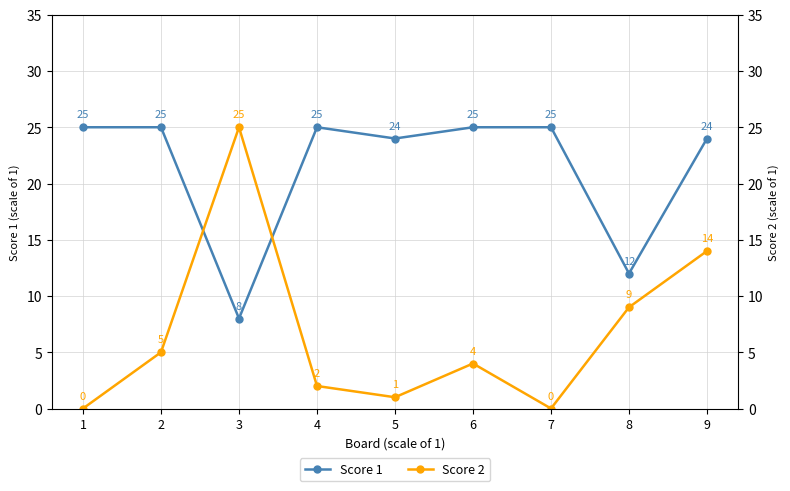

At how many categories does at least one series exceed 5?

9